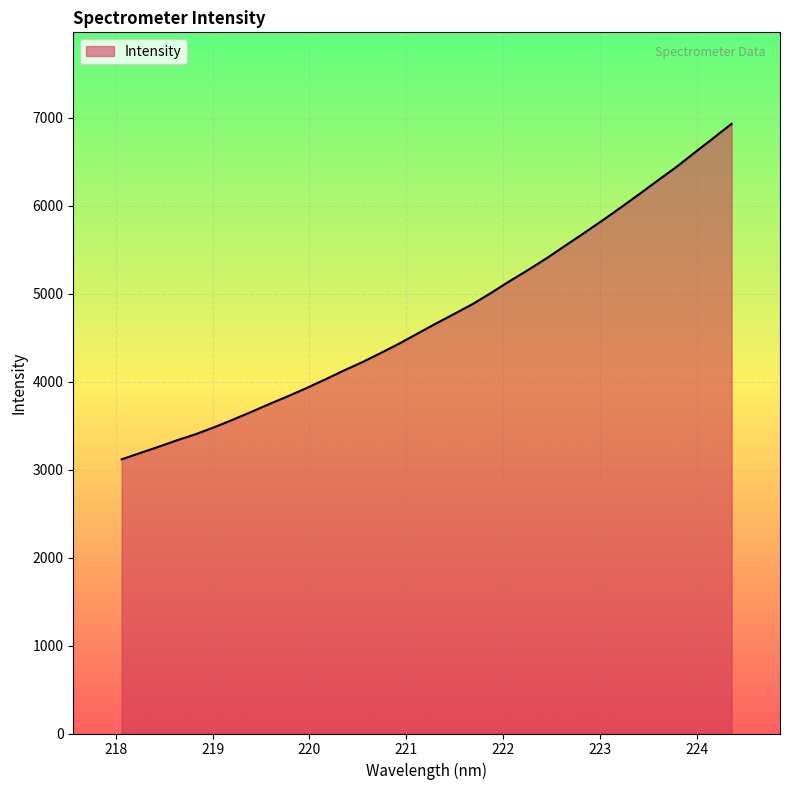

What is the greatest value displayed?

6933.1